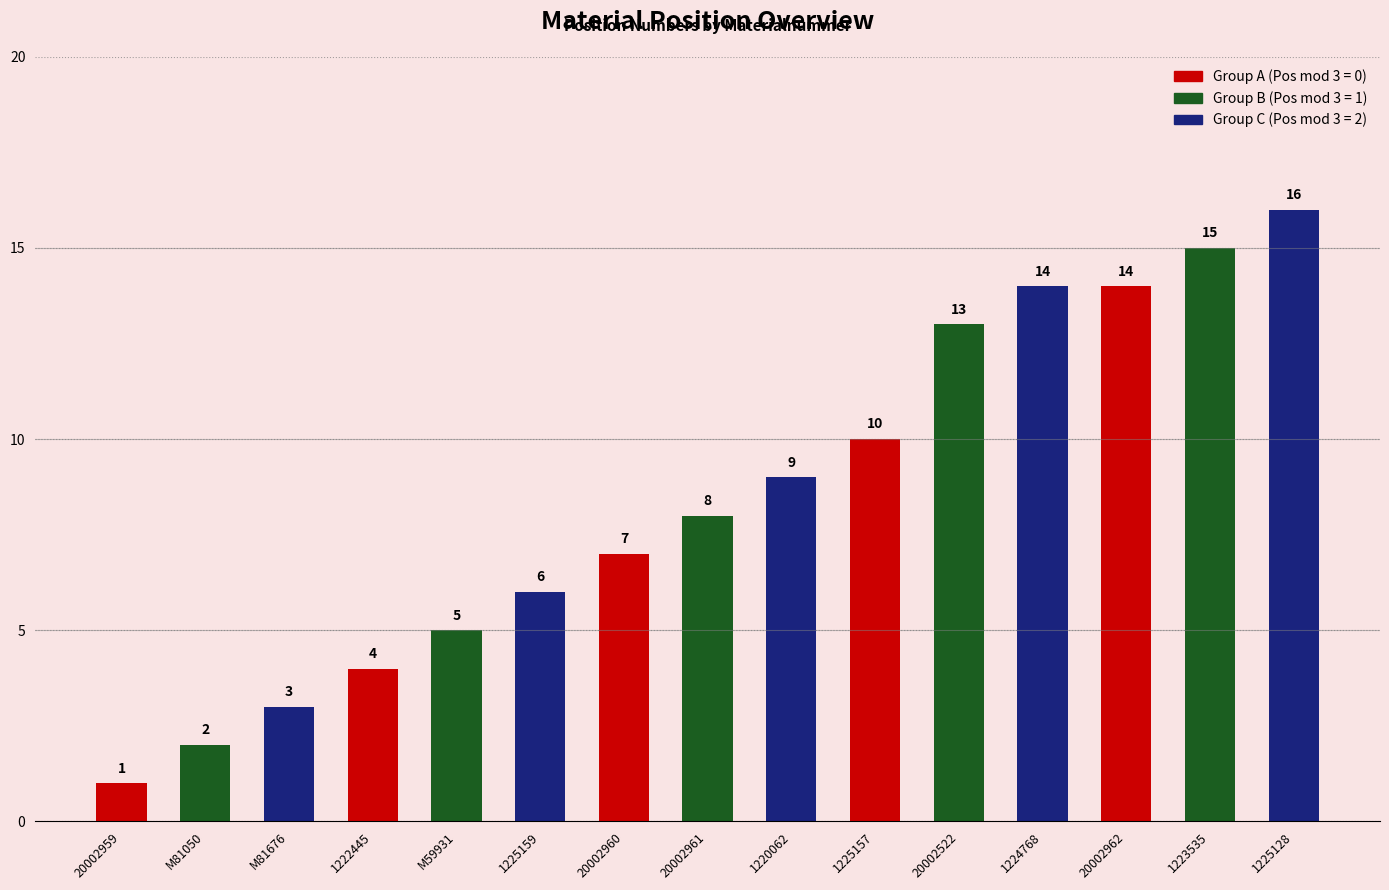

Reading right to left, what are all the values shown in this chart?

16	15	14	14	13	10	9	8	7	6	5	4	3	2	1